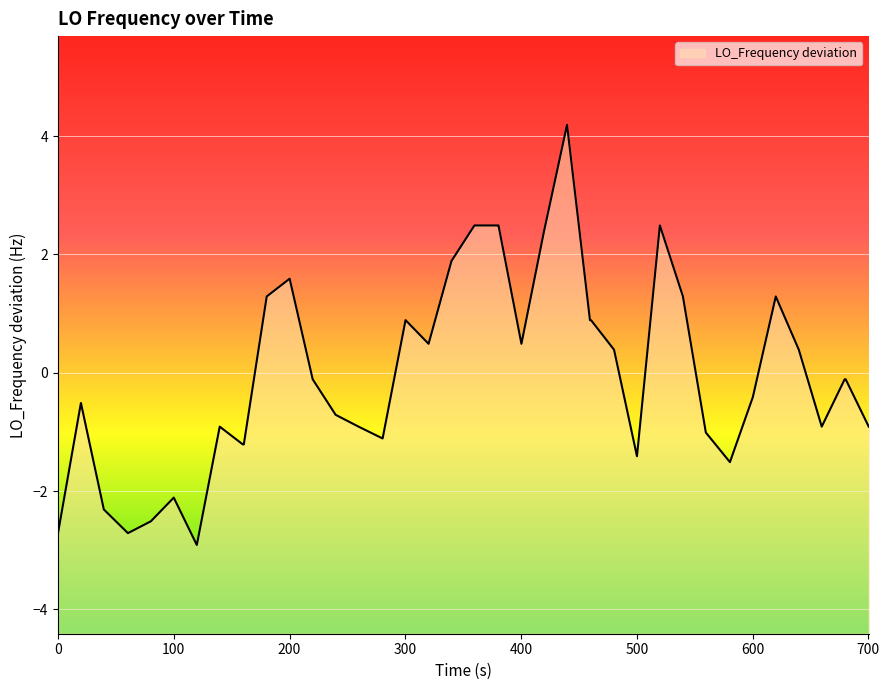

What is the smallest value displayed?

-2.9